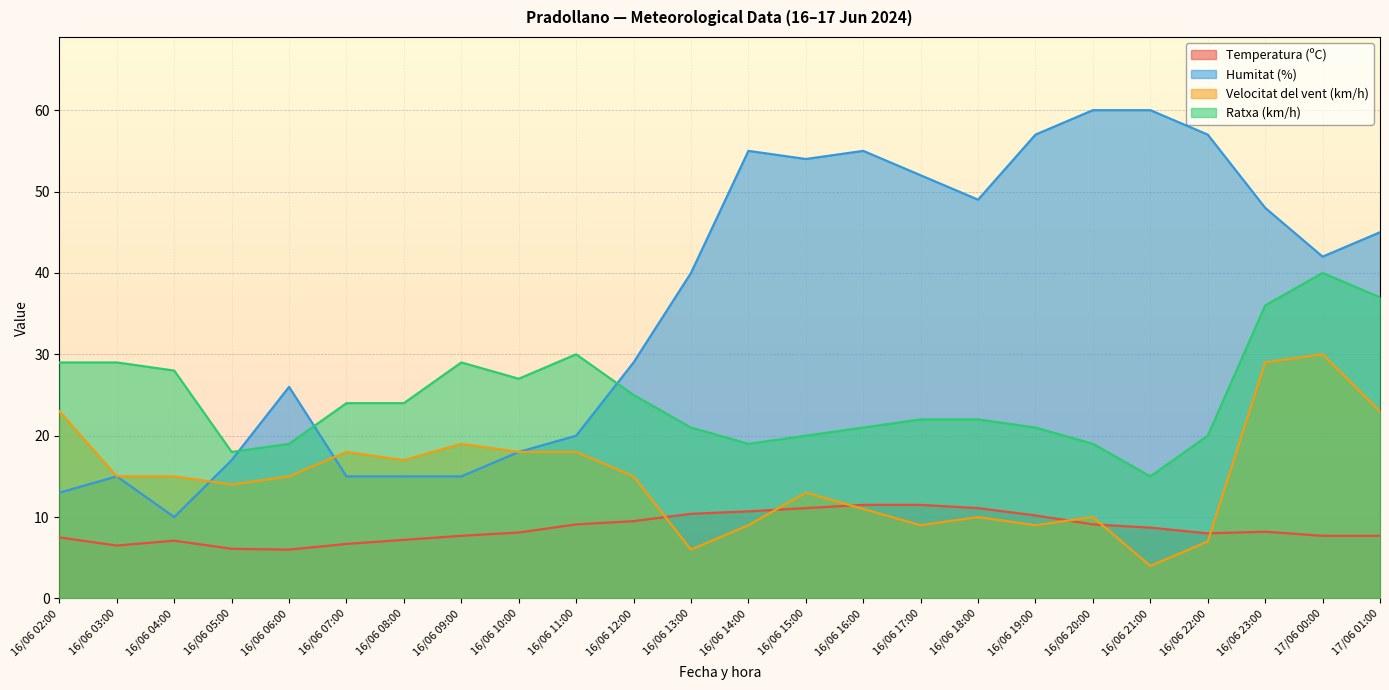

Reading left to right, transcribe all the data shown in this chart.

Temperatura (ºC): 17/06 01:00=7.7	17/06 00:00=7.7	16/06 23:00=8.2	16/06 22:00=8.0	16/06 21:00=8.7	16/06 20:00=9.1	16/06 19:00=10.2	16/06 18:00=11.1	16/06 17:00=11.5	16/06 16:00=11.5	16/06 15:00=11.1	16/06 14:00=10.7	16/06 13:00=10.4	16/06 12:00=9.5	16/06 11:00=9.1	16/06 10:00=8.1	16/06 09:00=7.7	16/06 08:00=7.2	16/06 07:00=6.7	16/06 06:00=6.0	16/06 05:00=6.1	16/06 04:00=7.1	16/06 03:00=6.5	16/06 02:00=7.5
Humitat (%): 17/06 01:00=45.0	17/06 00:00=42.0	16/06 23:00=48.0	16/06 22:00=57.0	16/06 21:00=60.0	16/06 20:00=60.0	16/06 19:00=57.0	16/06 18:00=49.0	16/06 17:00=52.0	16/06 16:00=55.0	16/06 15:00=54.0	16/06 14:00=55.0	16/06 13:00=40.0	16/06 12:00=29.0	16/06 11:00=20.0	16/06 10:00=18.0	16/06 09:00=15.0	16/06 08:00=15.0	16/06 07:00=15.0	16/06 06:00=26.0	16/06 05:00=17.0	16/06 04:00=10.0	16/06 03:00=15.0	16/06 02:00=13.0
Velocitat del vent (km/h): 17/06 01:00=23.0	17/06 00:00=30.0	16/06 23:00=29.0	16/06 22:00=7.0	16/06 21:00=4.0	16/06 20:00=10.0	16/06 19:00=9.0	16/06 18:00=10.0	16/06 17:00=9.0	16/06 16:00=11.0	16/06 15:00=13.0	16/06 14:00=9.0	16/06 13:00=6.0	16/06 12:00=15.0	16/06 11:00=18.0	16/06 10:00=18.0	16/06 09:00=19.0	16/06 08:00=17.0	16/06 07:00=18.0	16/06 06:00=15.0	16/06 05:00=14.0	16/06 04:00=15.0	16/06 03:00=15.0	16/06 02:00=23.0
Ratxa (km/h): 17/06 01:00=37.0	17/06 00:00=40.0	16/06 23:00=36.0	16/06 22:00=20.0	16/06 21:00=15.0	16/06 20:00=19.0	16/06 19:00=21.0	16/06 18:00=22.0	16/06 17:00=22.0	16/06 16:00=21.0	16/06 15:00=20.0	16/06 14:00=19.0	16/06 13:00=21.0	16/06 12:00=25.0	16/06 11:00=30.0	16/06 10:00=27.0	16/06 09:00=29.0	16/06 08:00=24.0	16/06 07:00=24.0	16/06 06:00=19.0	16/06 05:00=18.0	16/06 04:00=28.0	16/06 03:00=29.0	16/06 02:00=29.0